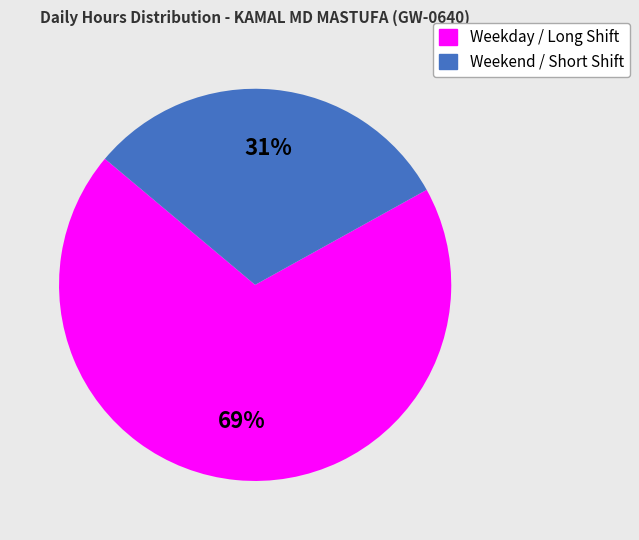

To the nearest percent, what is the difference between the largest and smallest slice percentages?

38%